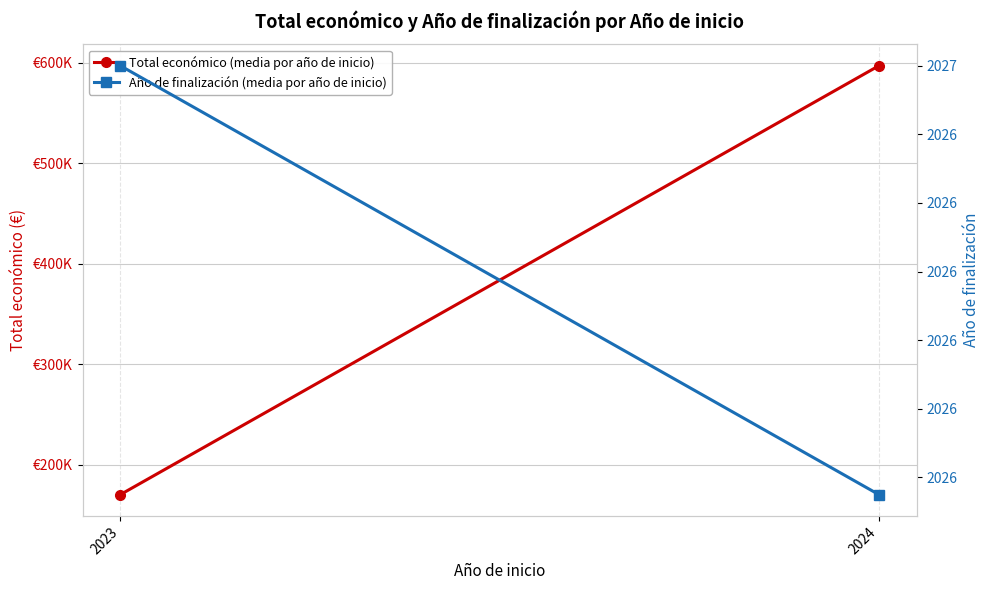

Reading left to right, what are all the values shown in this chart?

Total económico (media por año de inicio): 170587.2	596733.0
Año de finalización (media por año de inicio): 2027.0	2026.9